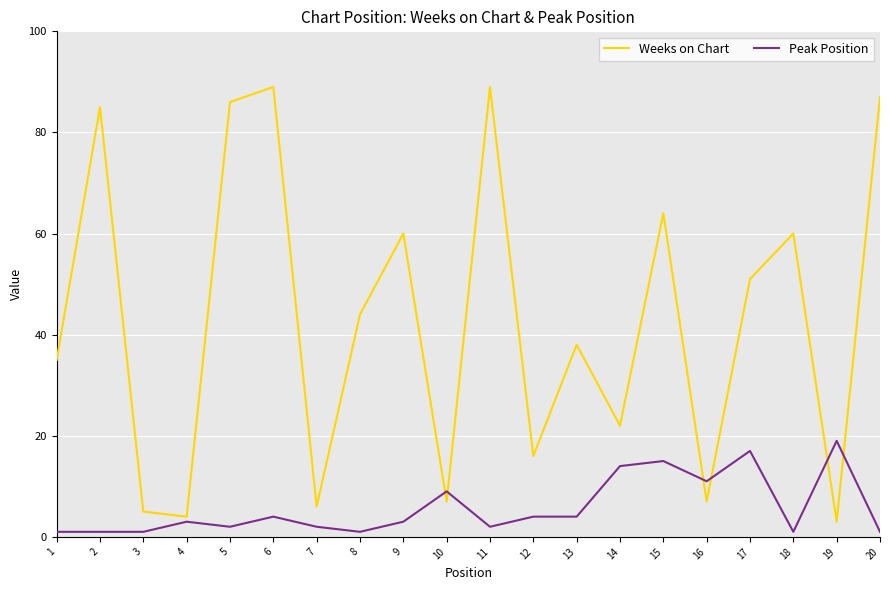

Between 4 and 11, which series saw the biggest shift?

Weeks on Chart